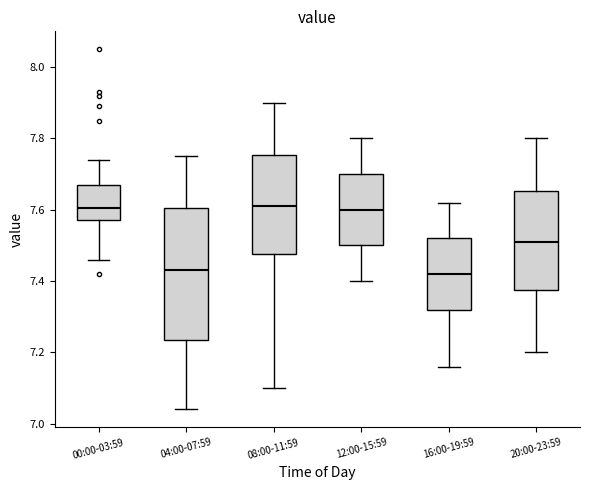

Where is the upper edge of the box for 04:00-07:59 on the y-axis? The values are not printed on the chart, so give them approximately, as read against the axis.

7.60